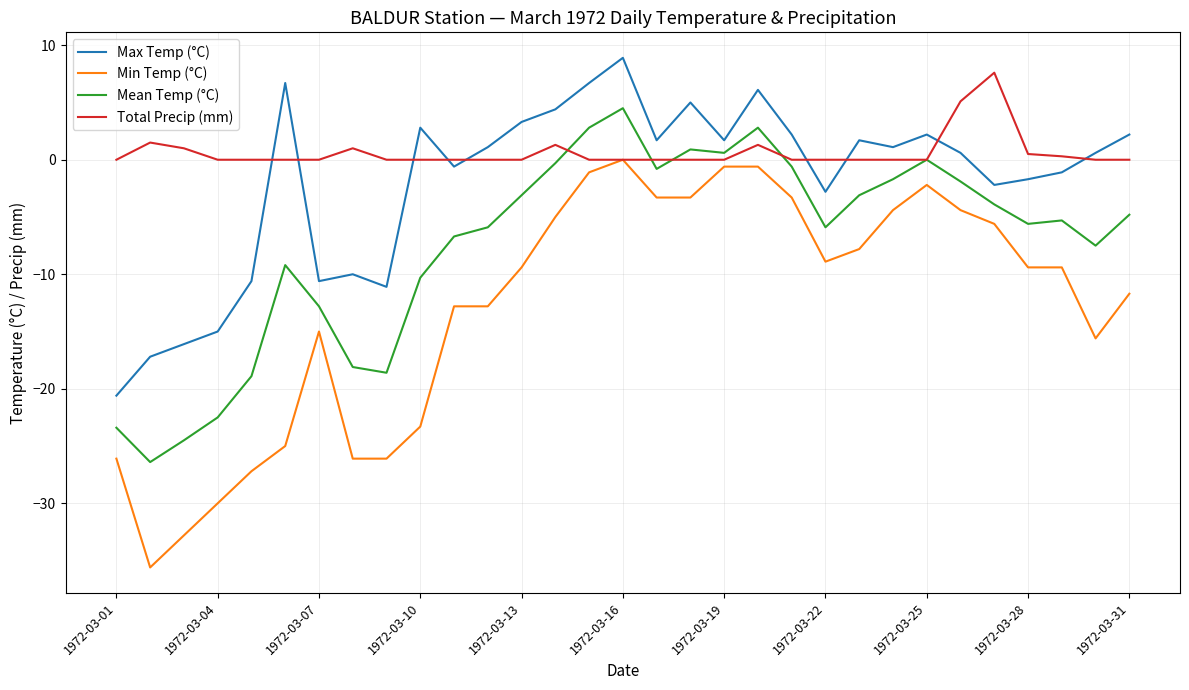

What is the average value of the Mean Temp (°C) series?

-7.4